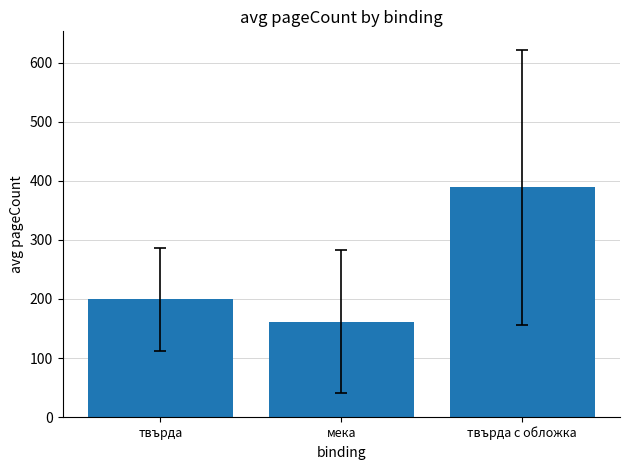

Which category has the highest value across all series?

твърда с обложка